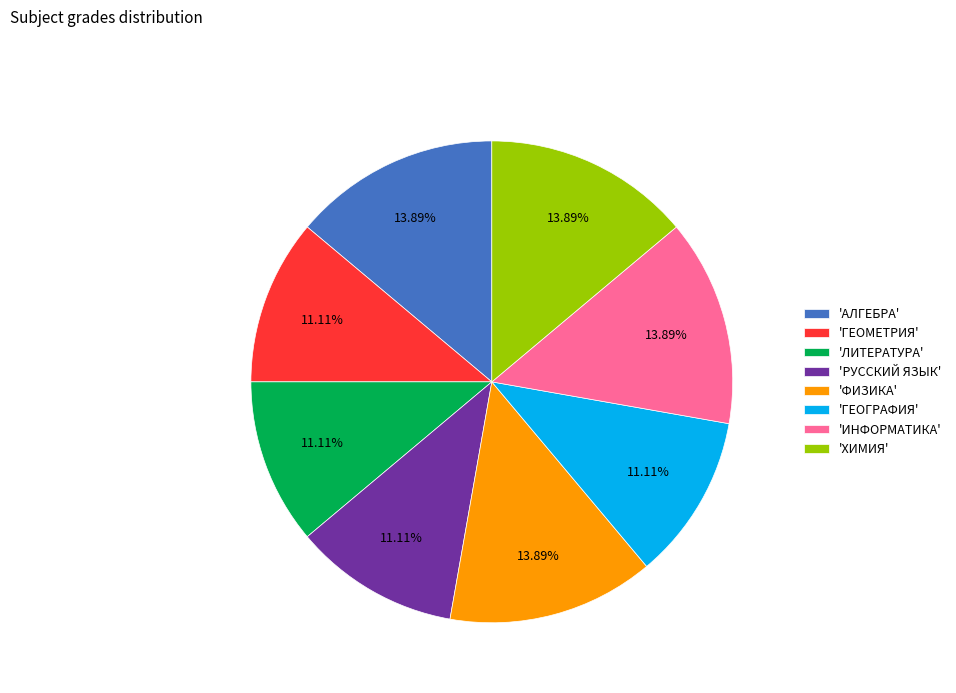

Is 'АЛГЕБРА' the majority of the pie?

No